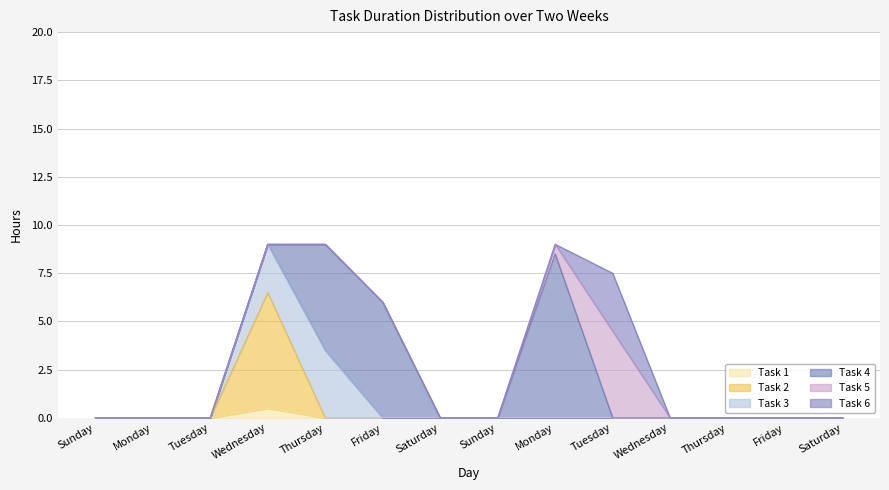

In Task 6, how many points are higher than both neighbors (excluding endpoints)?

1